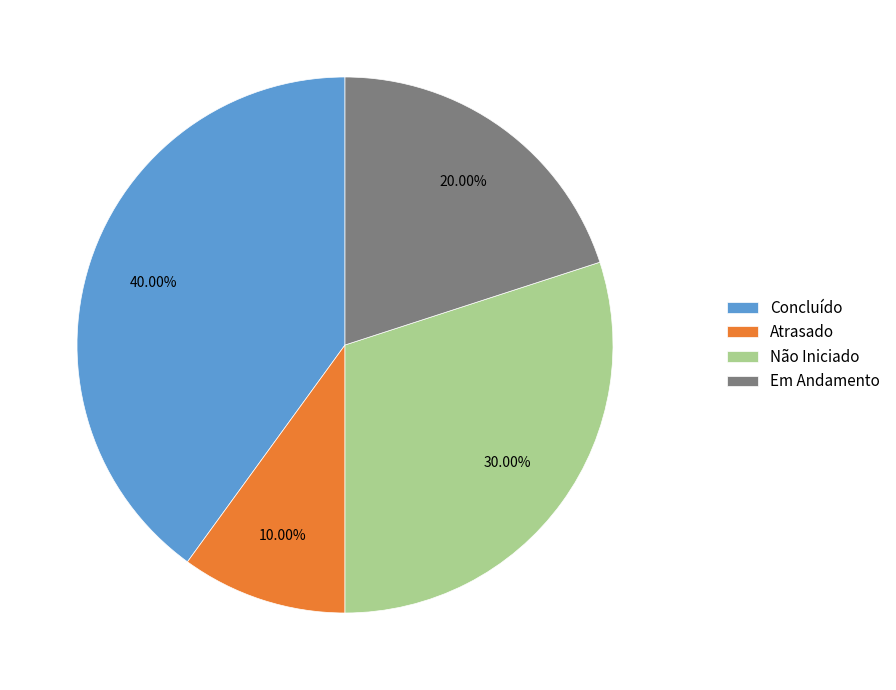

Count the number of slices in the pie.

4